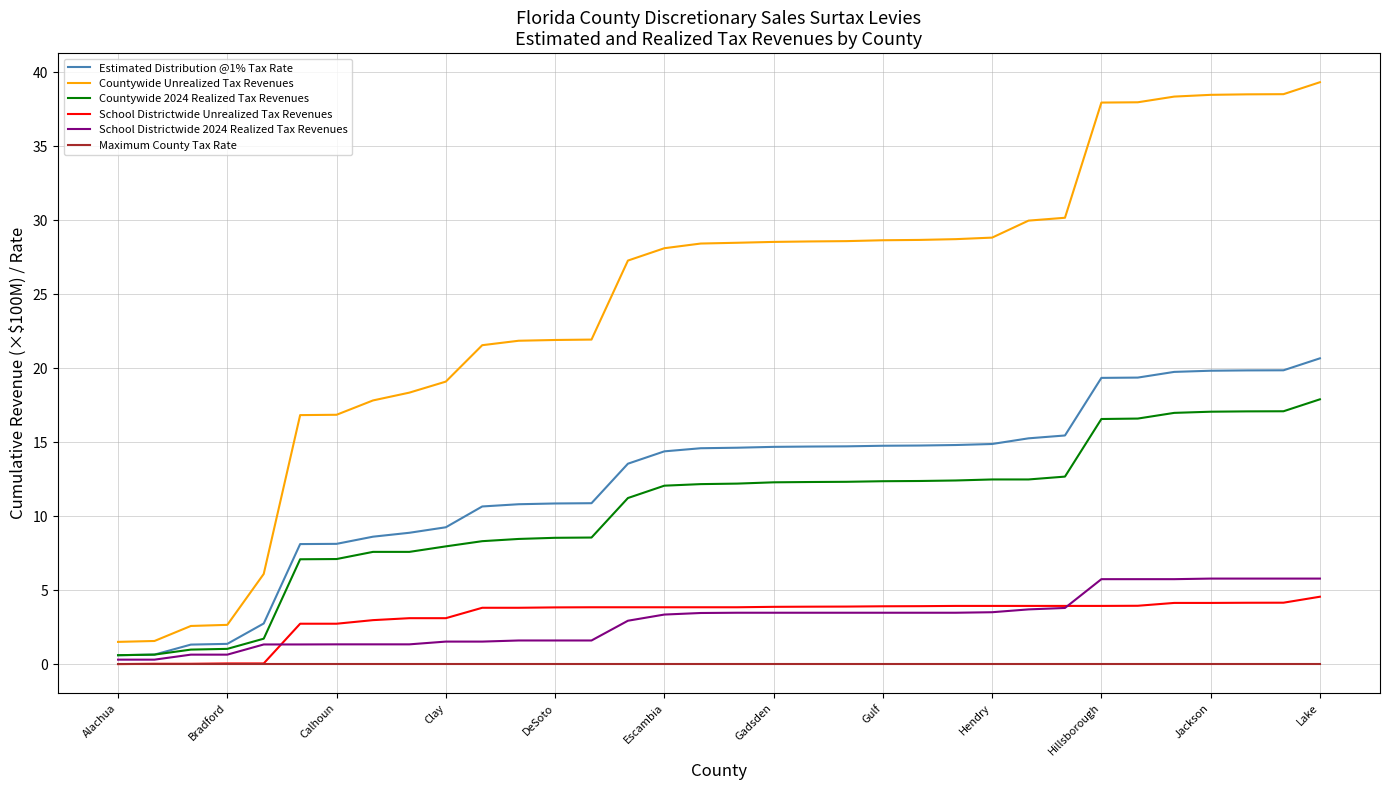

Which series has the largest range (max minus min)?

Countywide Unrealized Tax Revenues